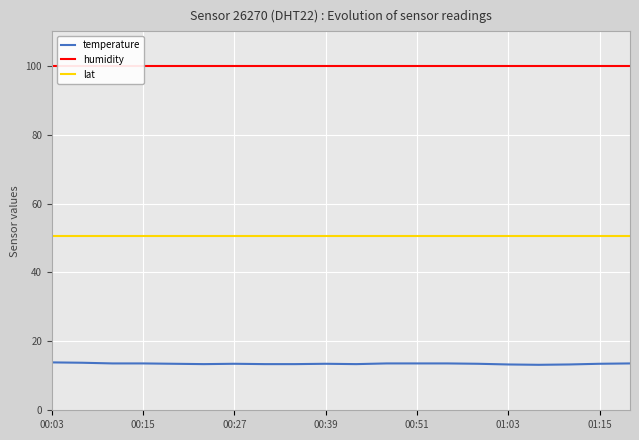

True or false: temperature and lat intersect in this chart.

False